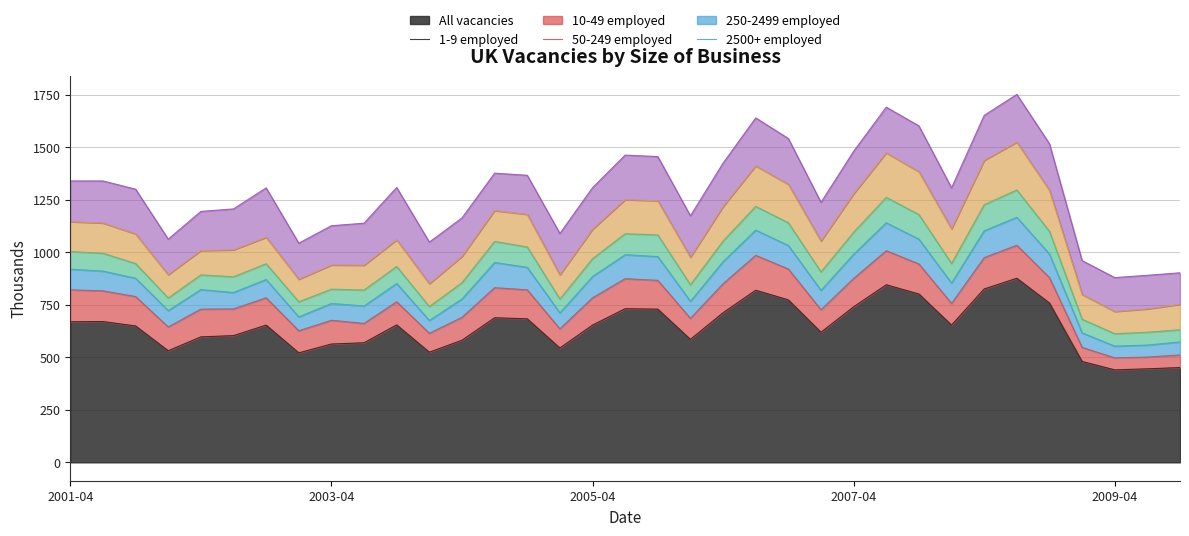

What are all the series names shown in the legend?

All vacancies, 1-9 employed, 10-49 employed, 50-249 employed, 250-2499 employed, 2500+ employed